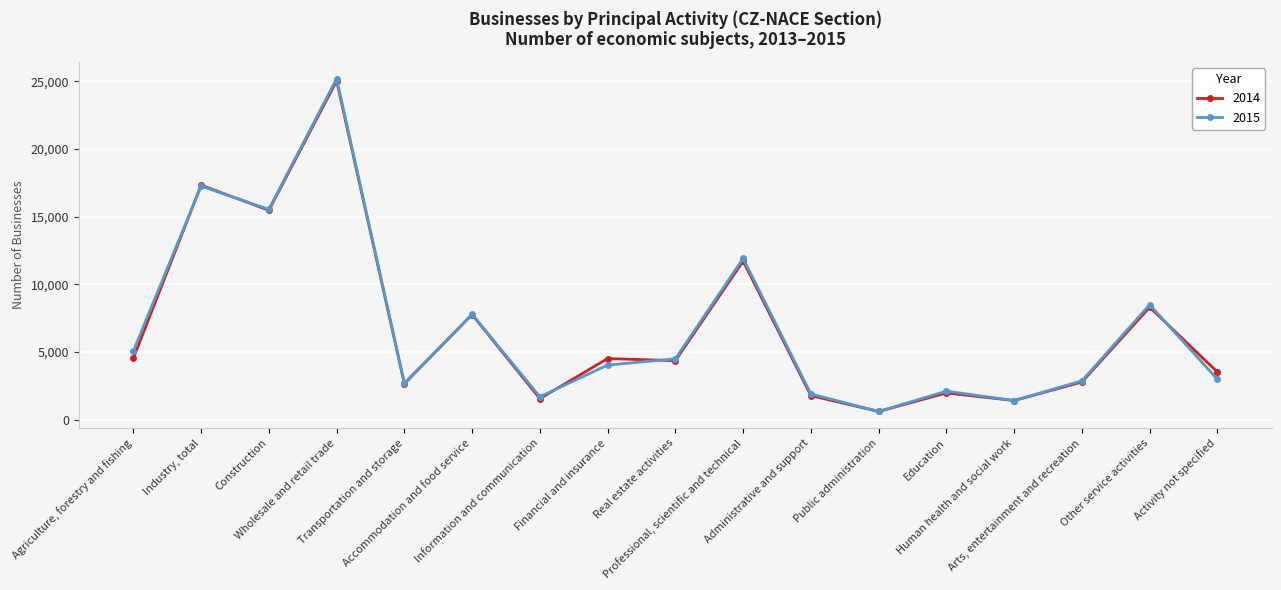

At how many categories does at least one series exceed 1222?

16